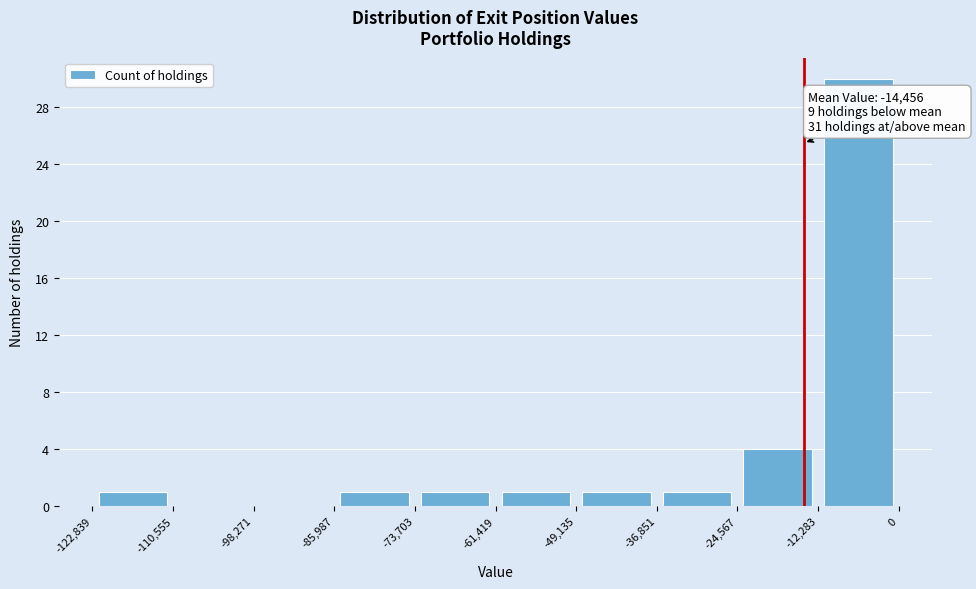

Over which range of the x-axis is the bar tallest?

-12,283 to 0